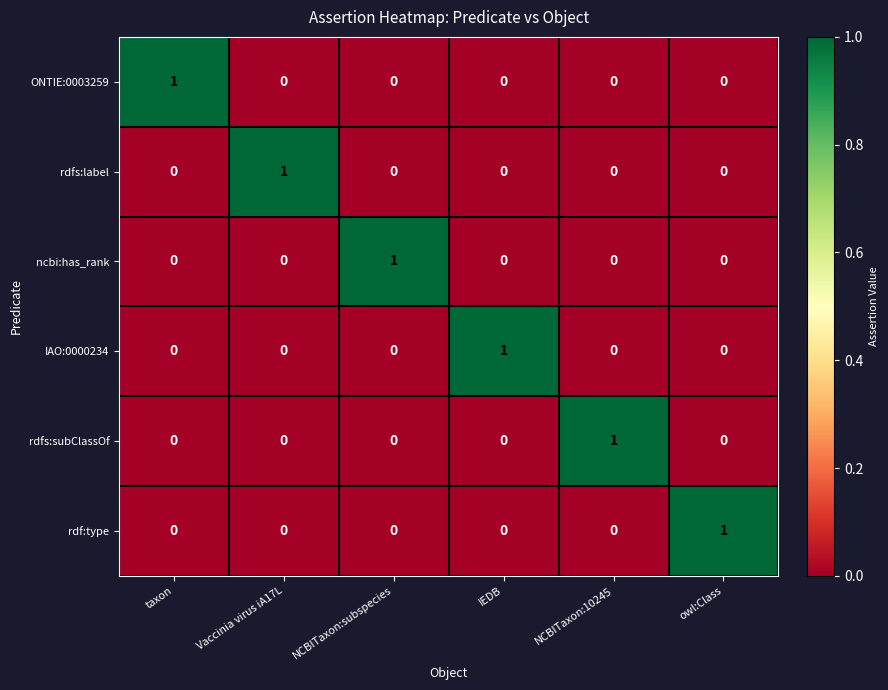

True or false: rdf:type has a value of 0 at taxon.

True